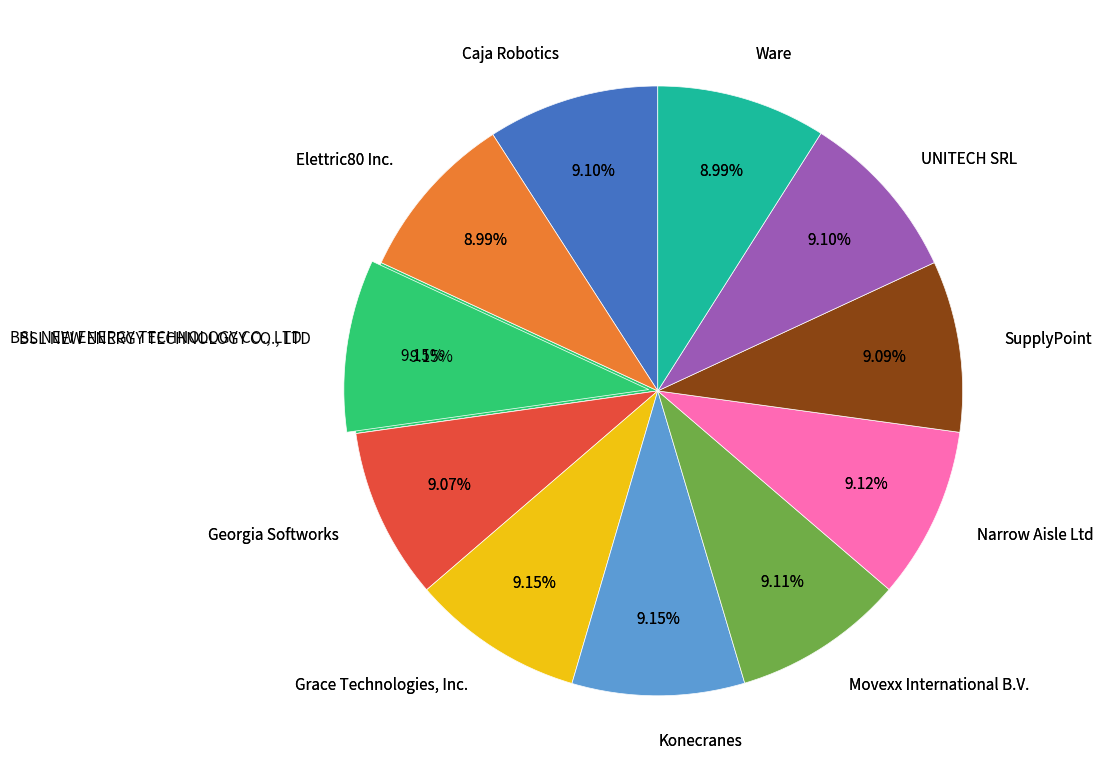

Is it true that Ware is 9% of the pie?

True